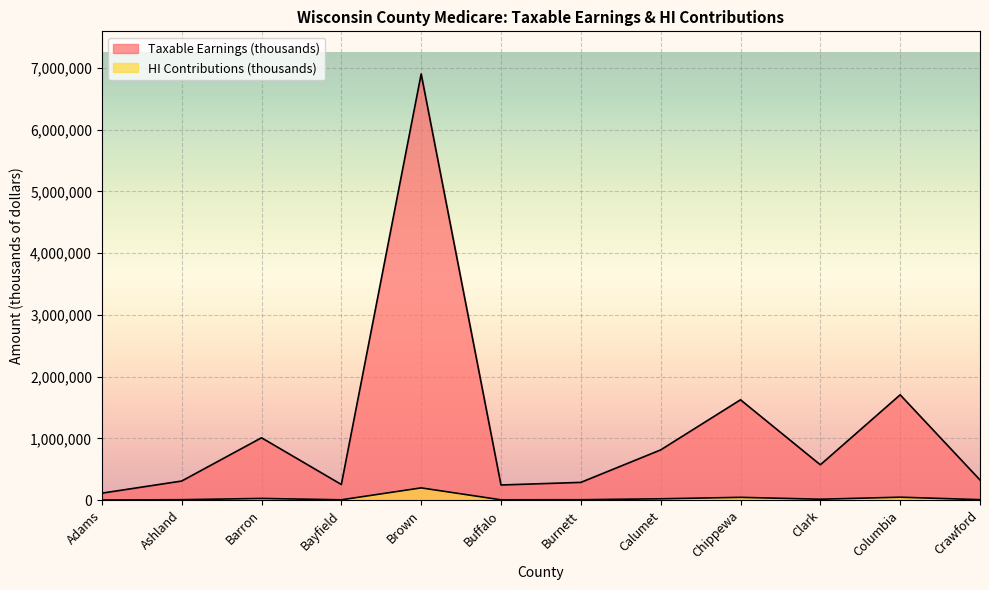

Is it true that Taxable Earnings (thousands) equals 255074 at Bayfield?

True